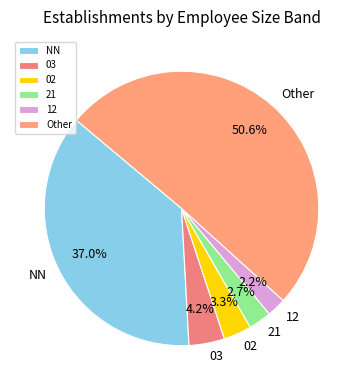

What is the largest slice in the pie chart?

Other